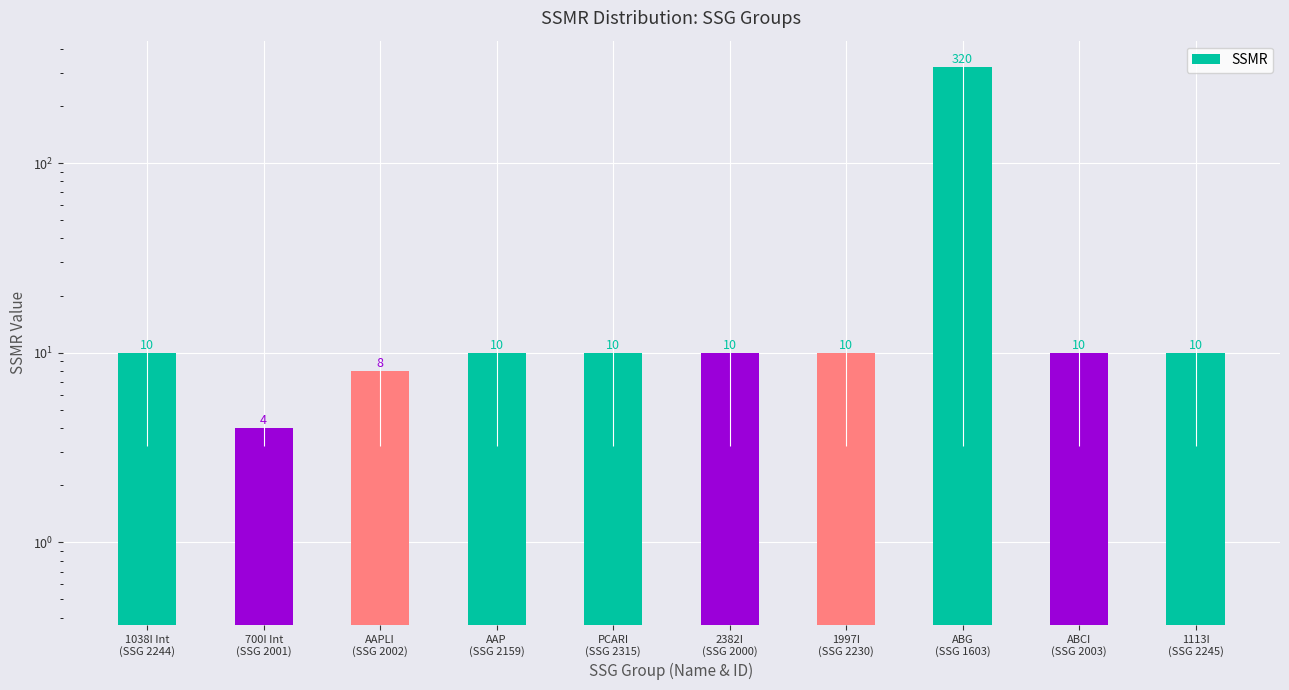

What is the label of the 2nd bar from the right?

ABCI
(SSG 2003)